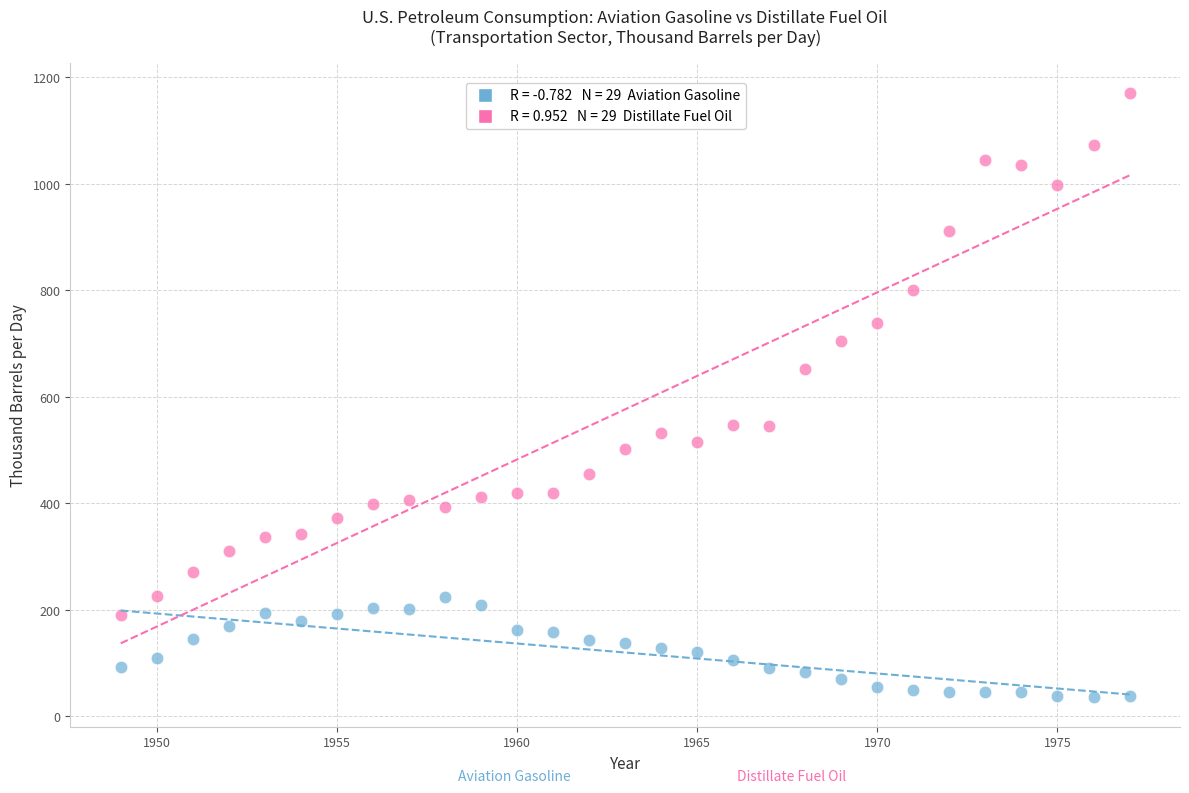

Across all data points, what is the range of Y values (max minus min)?

1134.0